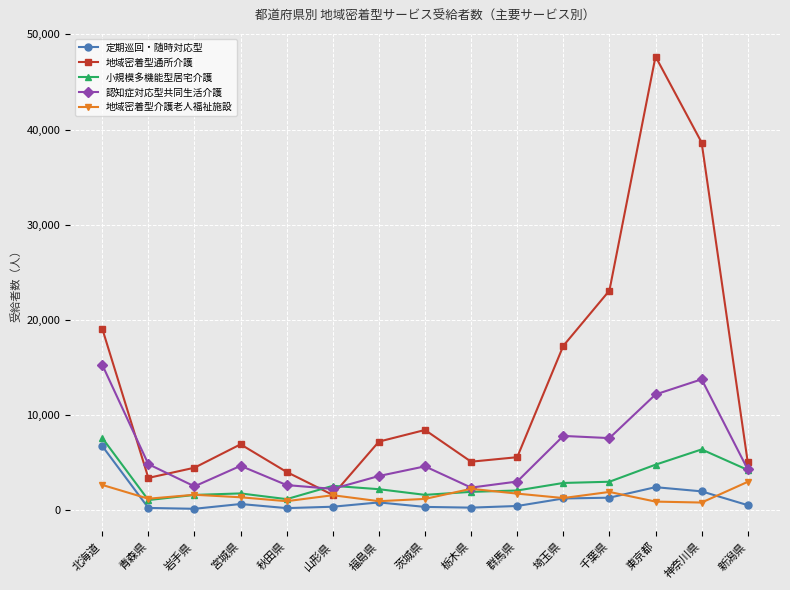

What is the sum of all 小規模多機能型居宅介護 values?

45186